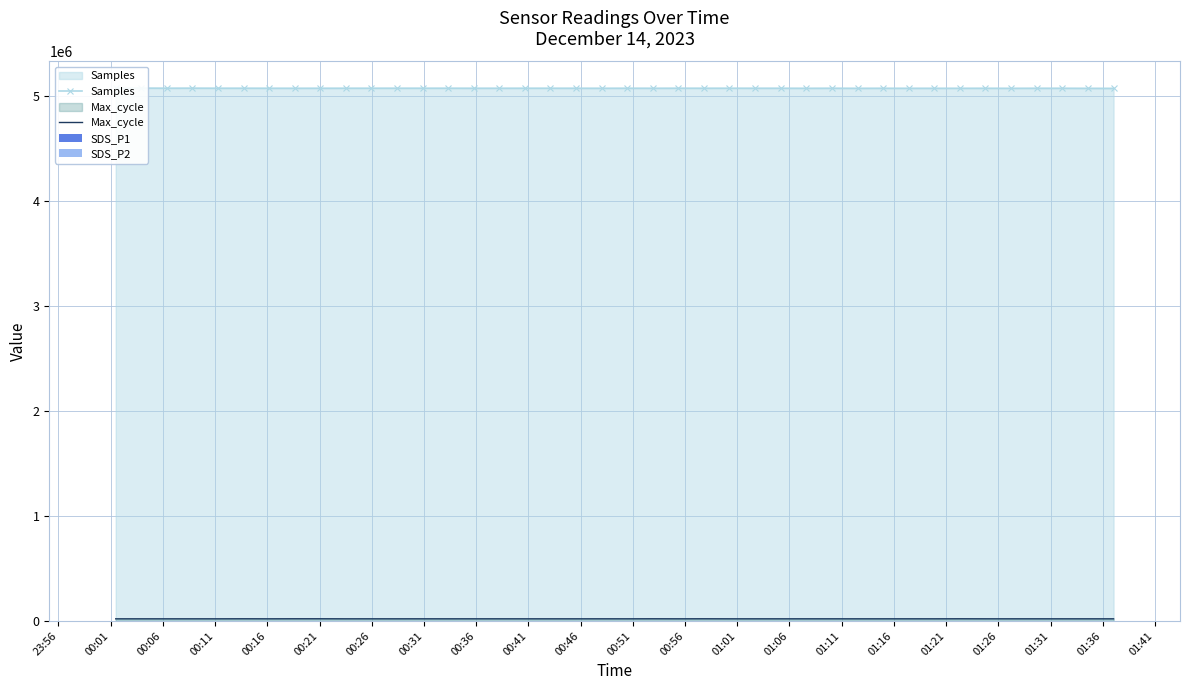

The value of Max_cycle at 01:21 is 20202.0. True or false?

True